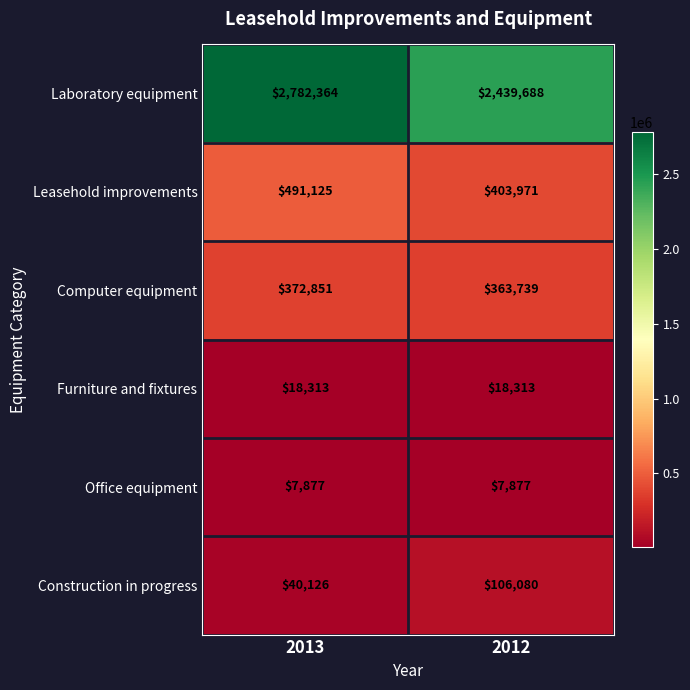

What value does the Computer equipment series have at 2012, to the nearest 50?

363750